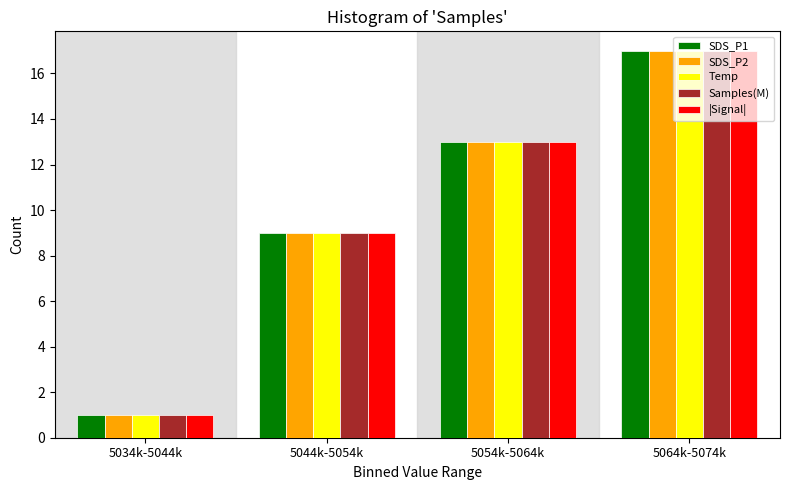

List the labels in order of SDS_P1 value, largest first.

5064k-5074k, 5054k-5064k, 5044k-5054k, 5034k-5044k